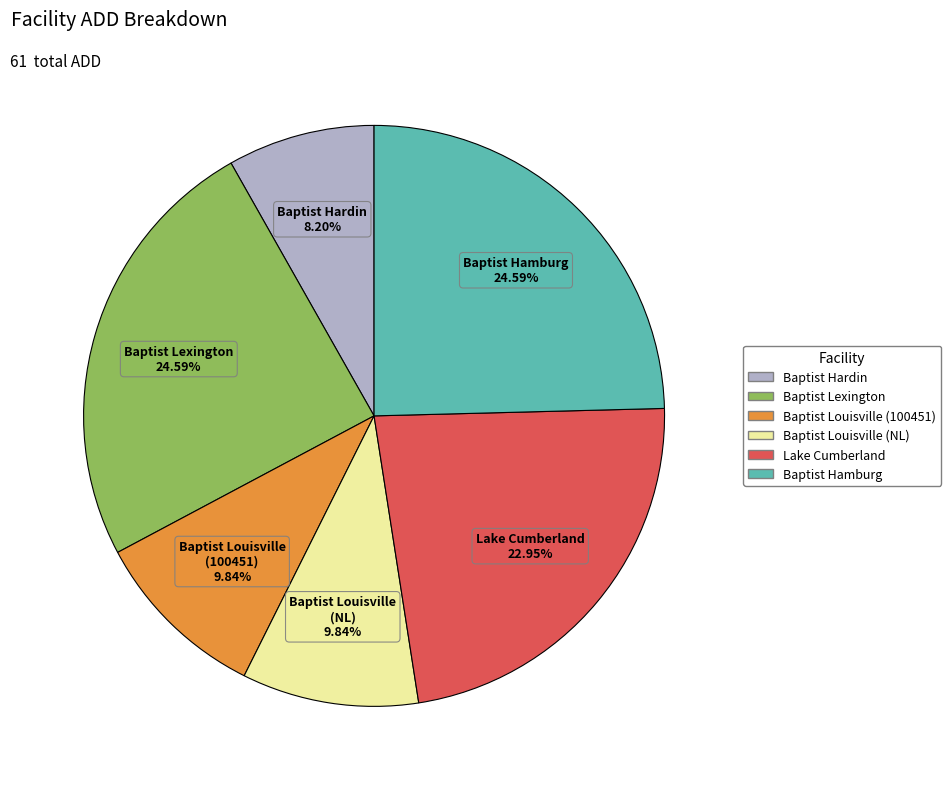

Between Baptist Hardin and Baptist Louisville (100451), which is larger?

Baptist Louisville (100451)